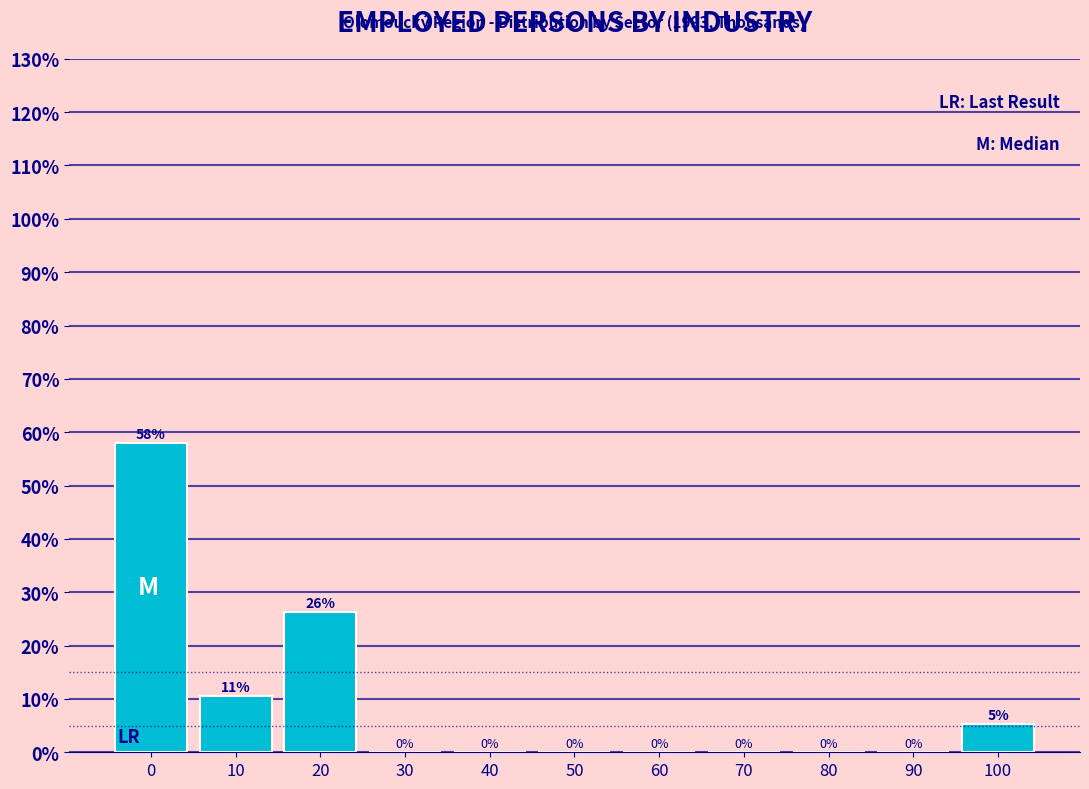

Is it true that the value at 80 is -33.3?

False